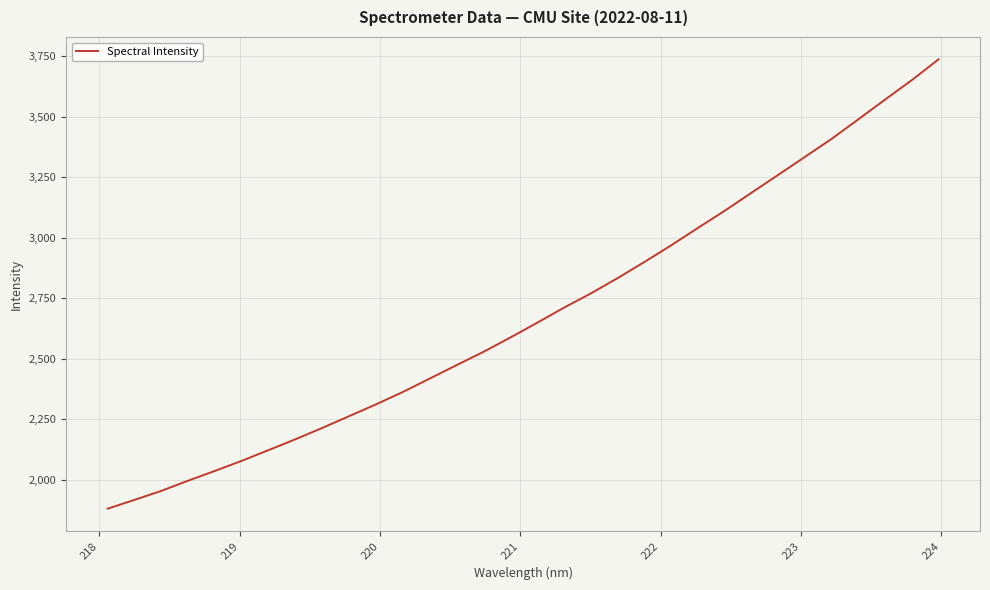

How many categories are shown in the chart?

32